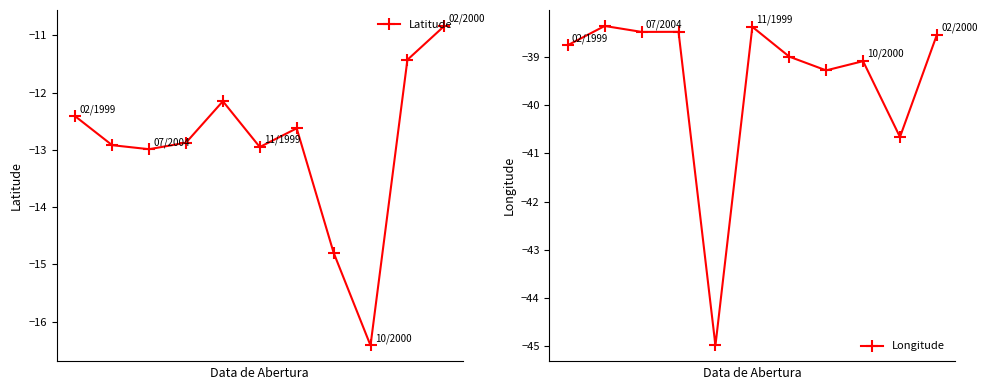

True or false: Latitude and Longitude intersect in this chart.

False